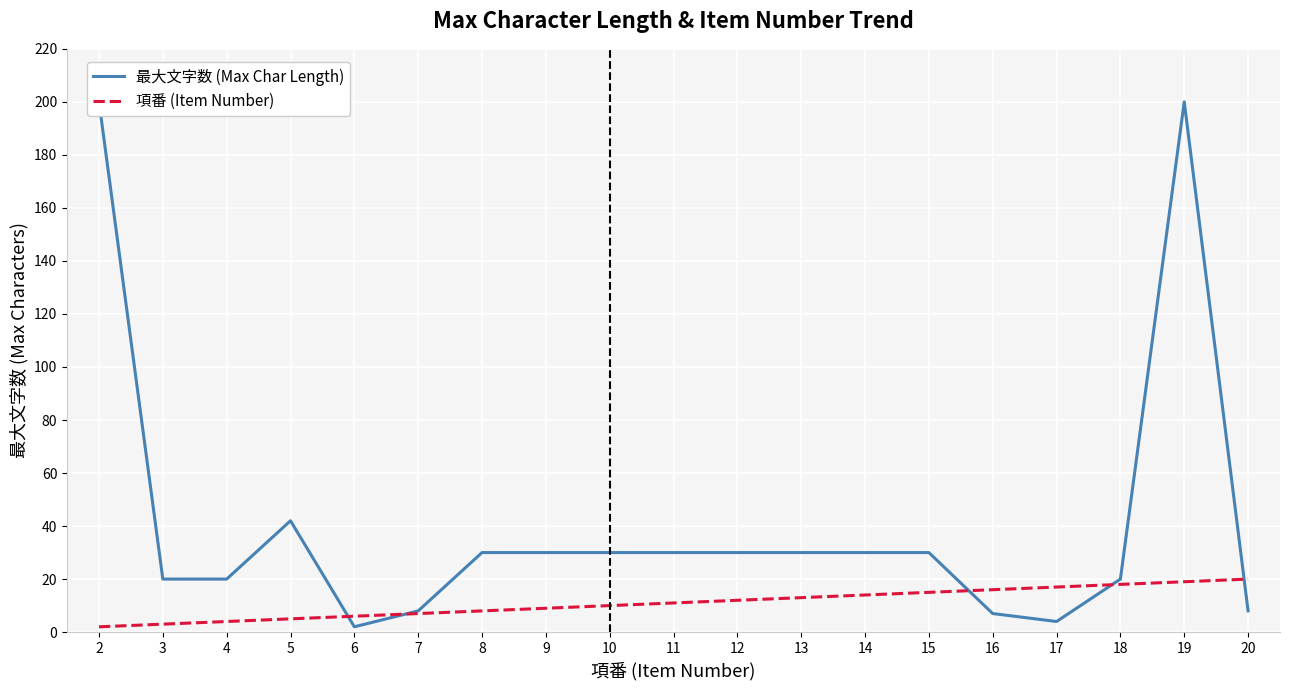

Which series has the largest range (max minus min)?

最大文字数 (Max Char Length)